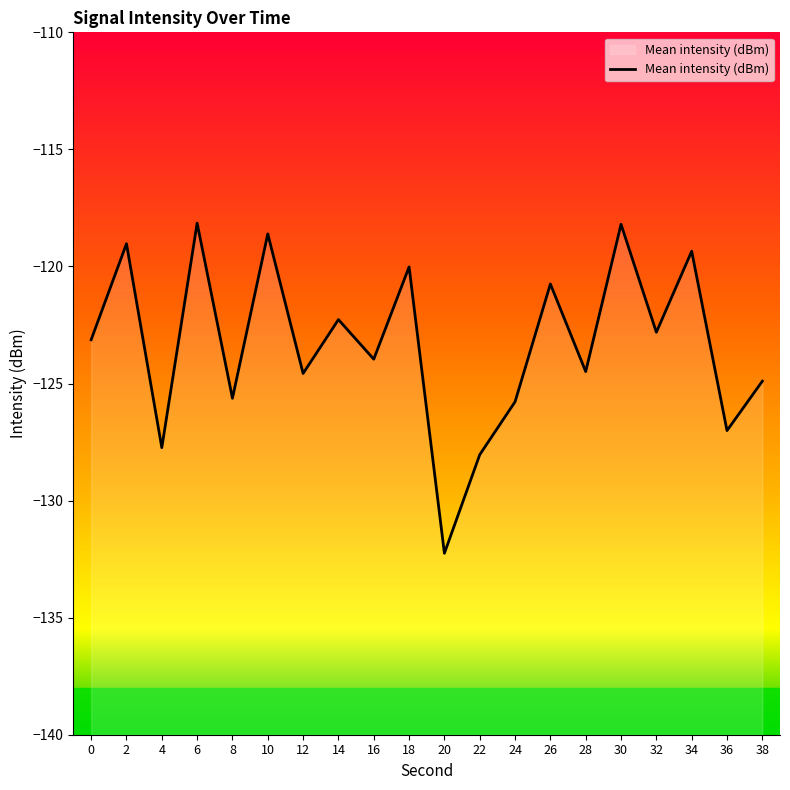

At which category does the data reach its first local peak?

2